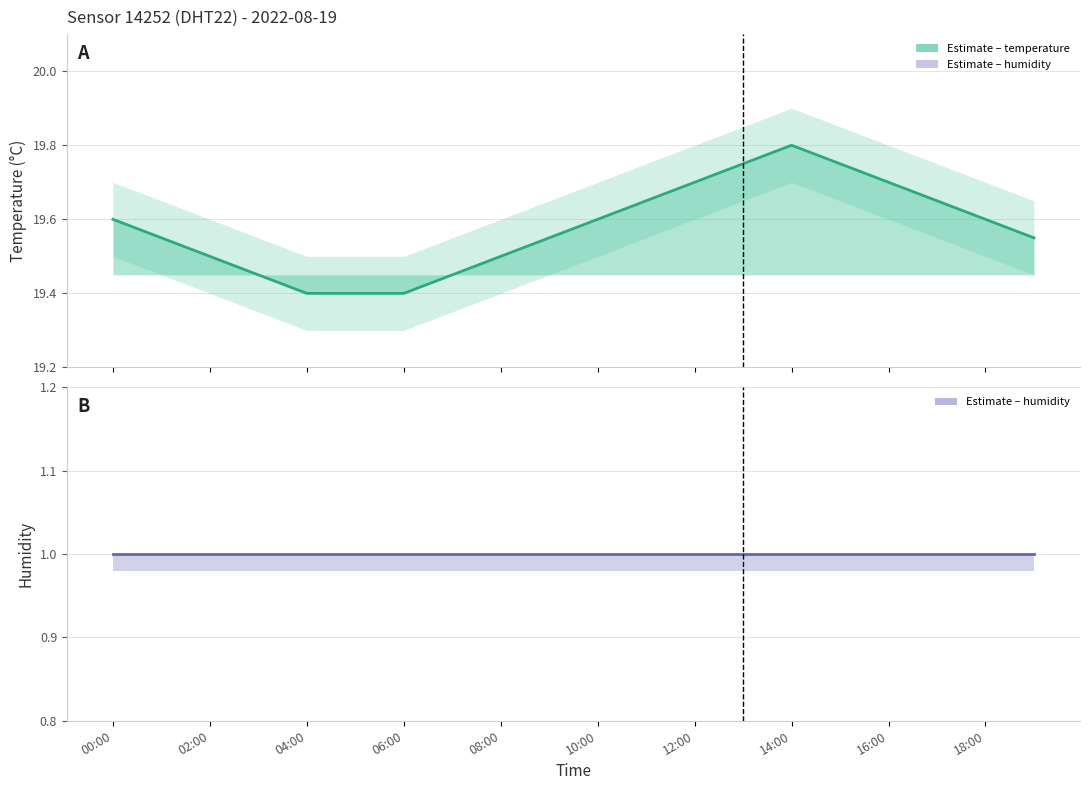

At which category does temperature reach its first local peak?

14:00